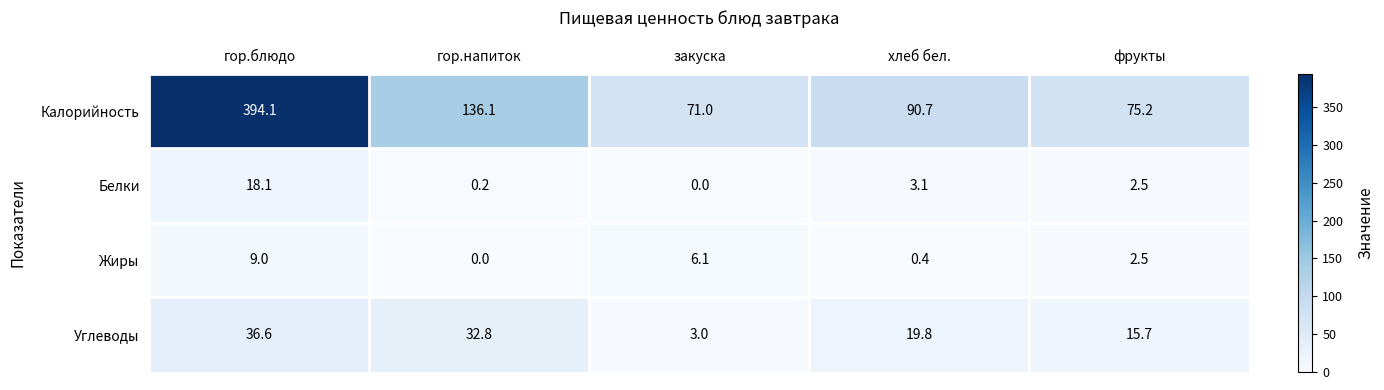

Which series has the largest range (max minus min)?

Калорийность